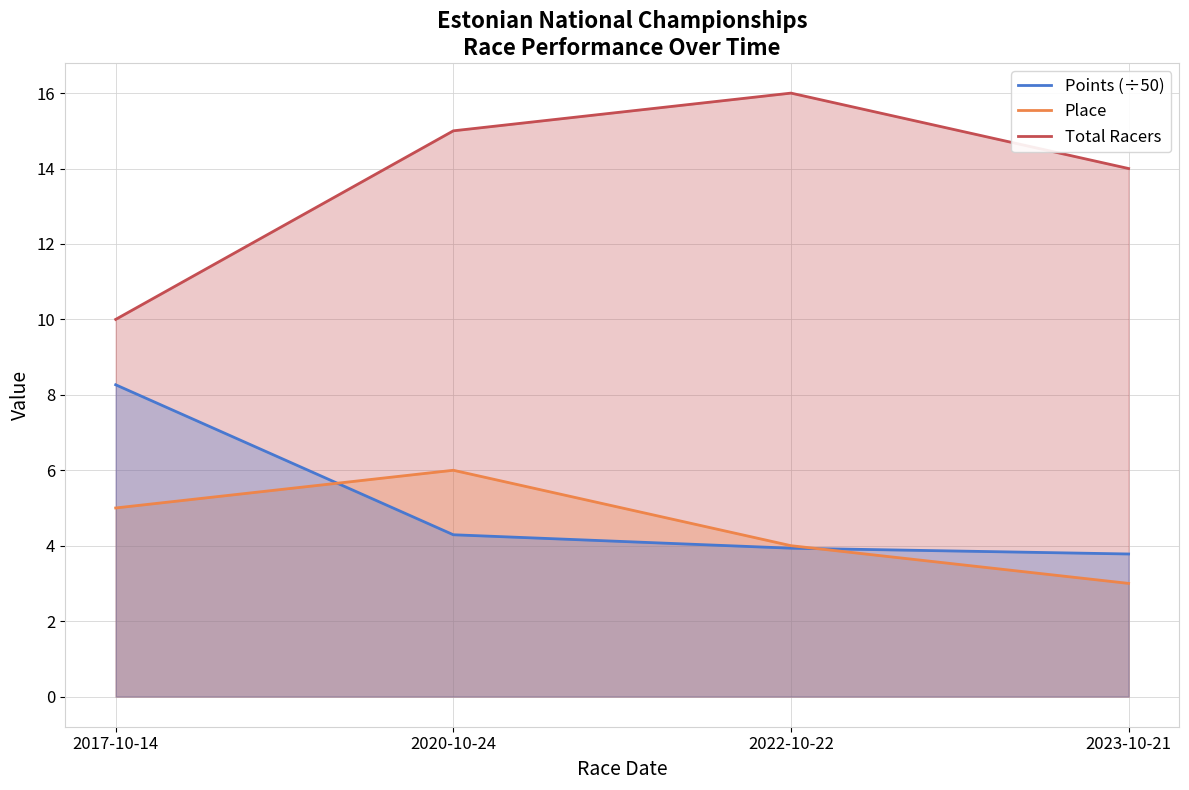

Read the Total Racers value at 2017-10-14.

10.0